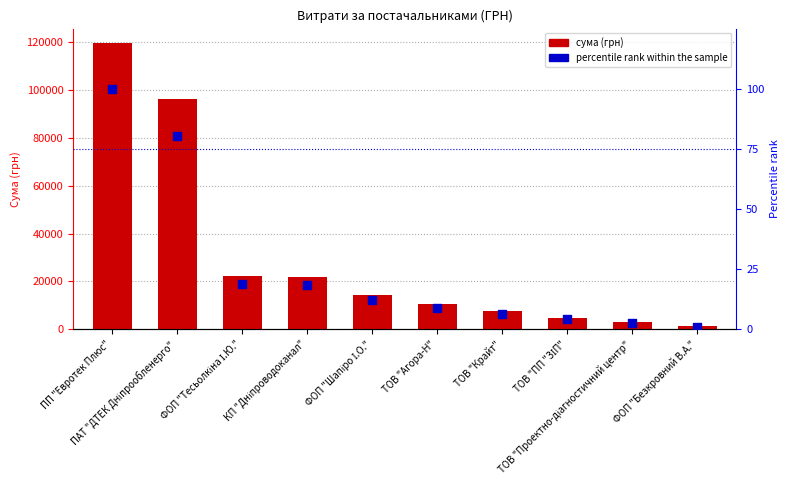

At how many categories does at least one series exceed 20321?

4